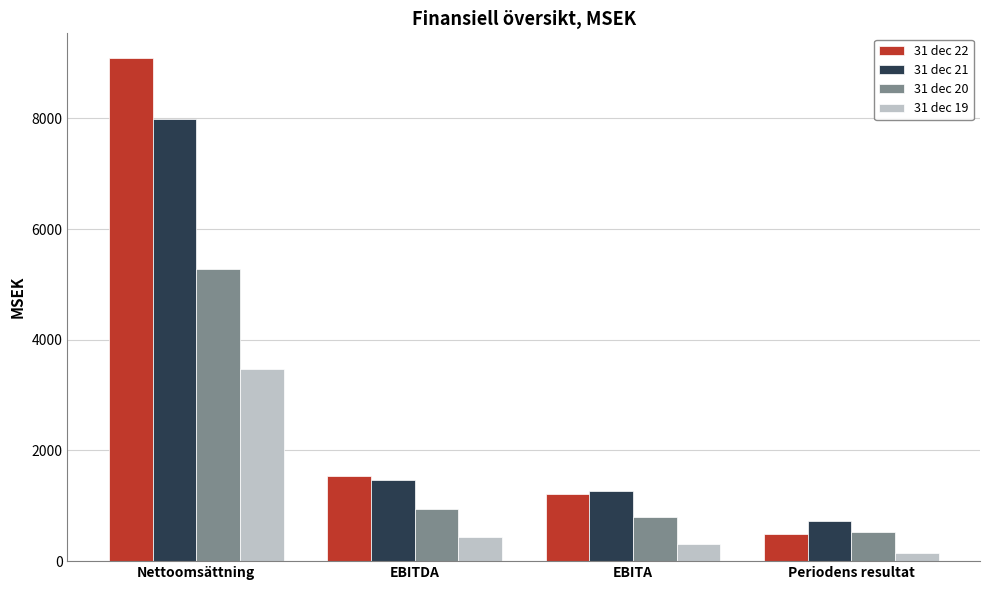

Where does the 31 dec 19 series first go above 429?

Nettoomsättning